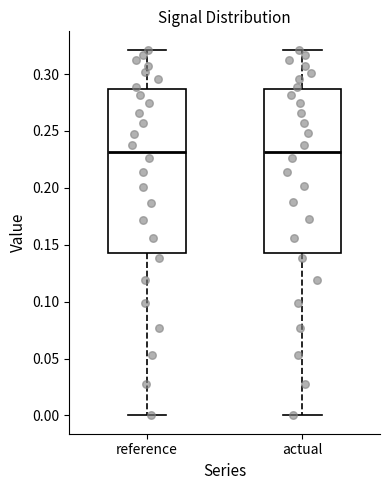

Reading left to right, transcribe this box plot: for each box, give where its median line is, the range the box spans, and where its two whiskers end, as read against the y-axis. The values are not printed on the chart, so give them approximately, as read against the axis.

reference: median 0.230, box 0.140 to 0.285, whiskers 0.000 to 0.320
actual: median 0.230, box 0.145 to 0.285, whiskers 0.000 to 0.320